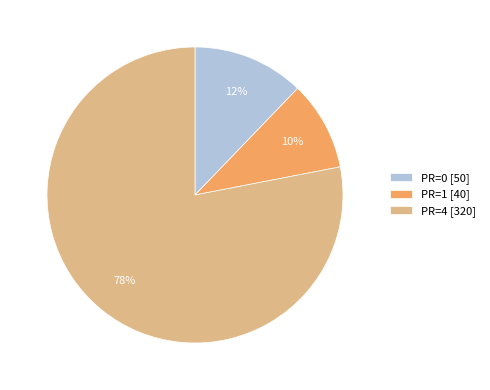

To the nearest percent, what is the combined percentage of PR=1 [40] and PR=0 [50]?

22%